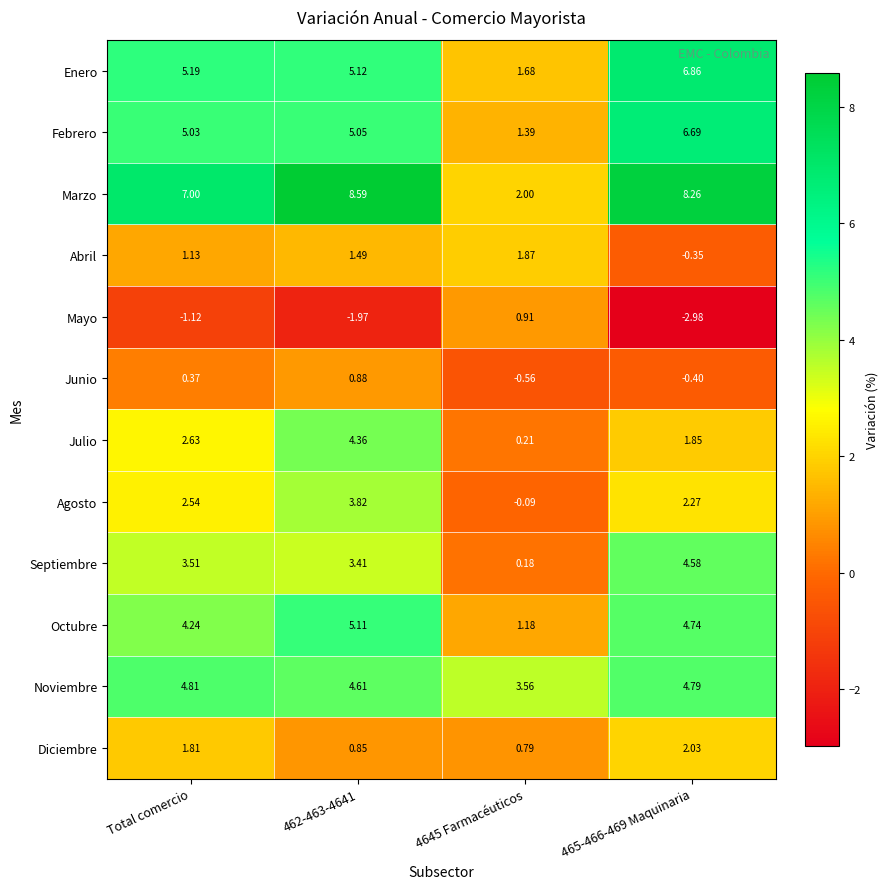

Rank the series by their maximum value, from lowest to highest.

Junio, Mayo, Abril, Diciembre, Agosto, Julio, Septiembre, Noviembre, Octubre, Febrero, Enero, Marzo